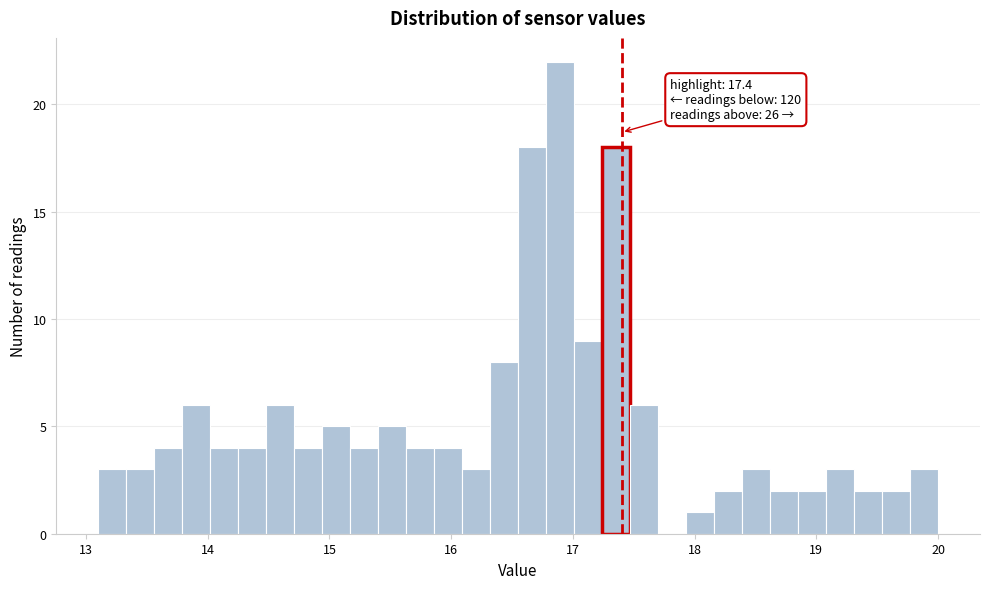

Around what value on the x-axis is the tallest bar? Give the approximate position of its centre, as read against the axis.

16.9